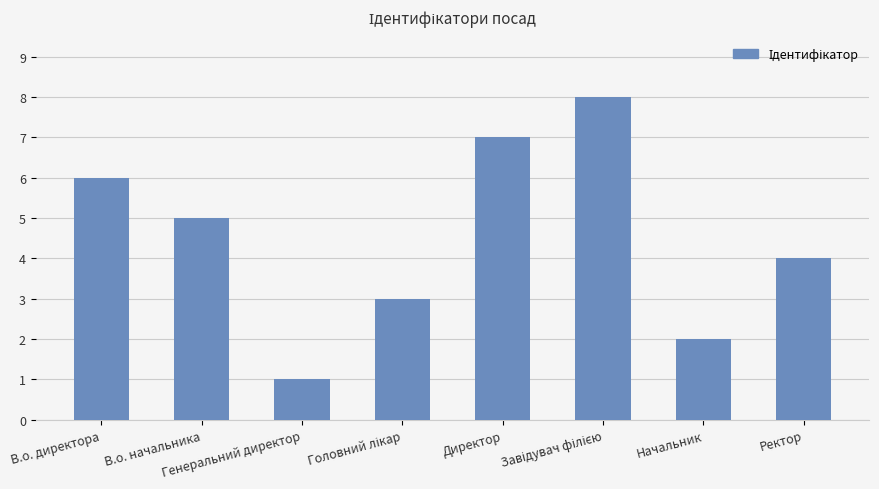

What is the maximum value shown in the chart?

8